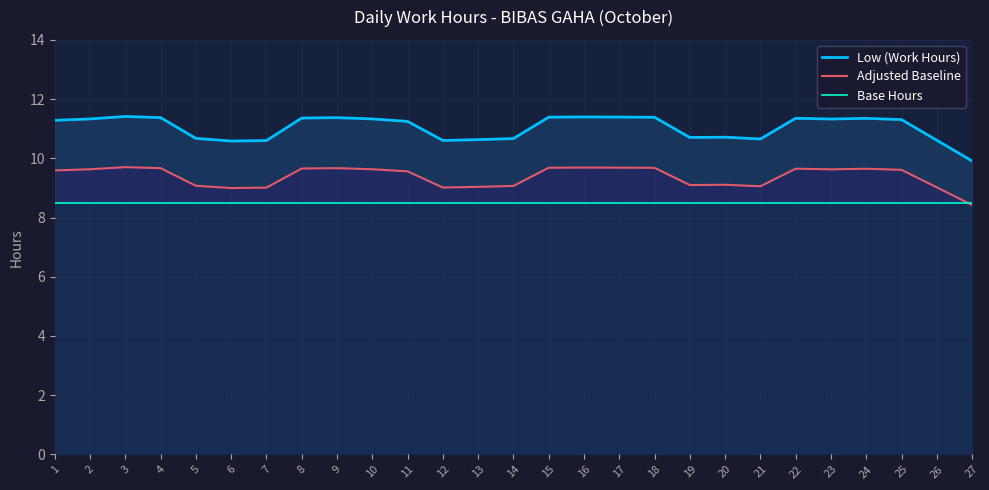

True or false: Base Hours and Low (Work Hours) cross at least once.

False